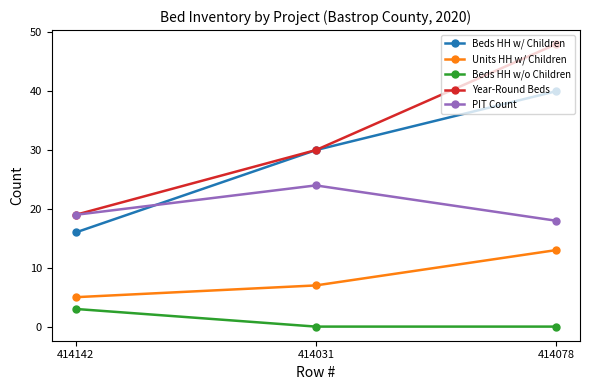

Is this an area chart (filled region under the line)?

No